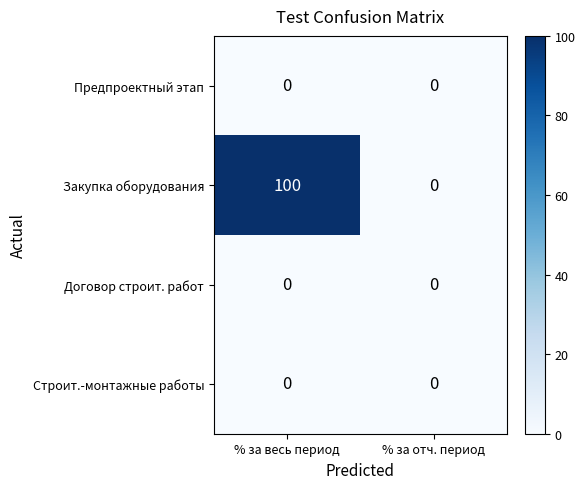

True or false: Строит.-монтажные работы has a value of 0 at % за весь период.

True